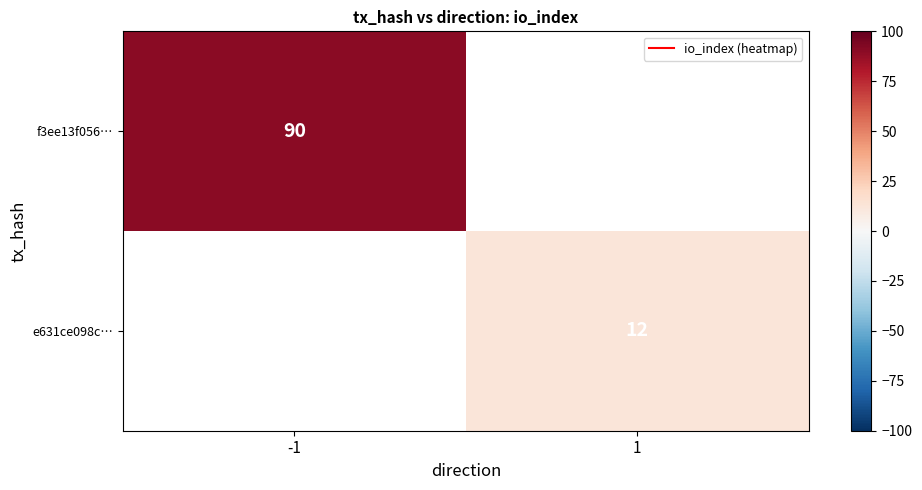

At how many categories does at least one series exceed 14?

1